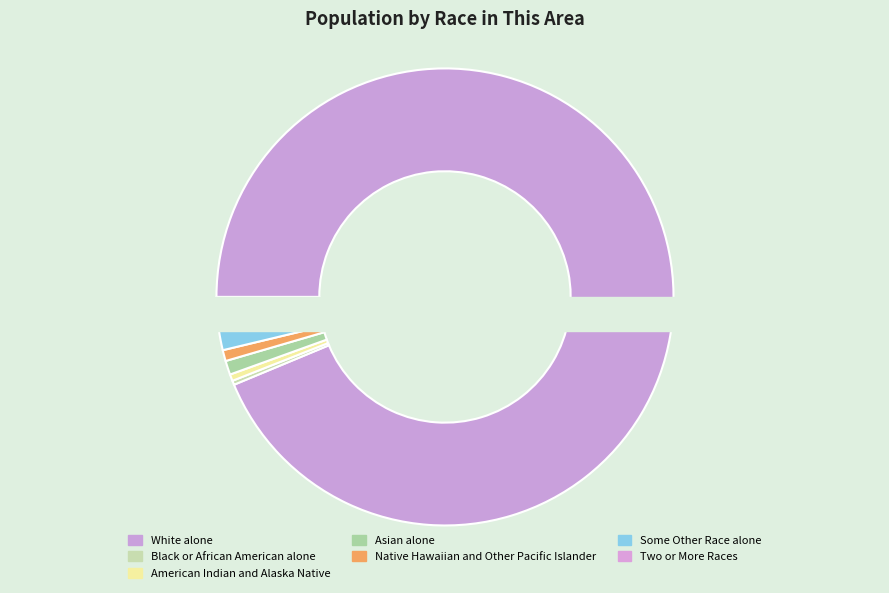

Rank the categories by value from highest to lowest.

White alone, Two or More Races, Some Other Race alone, Asian alone, Native Hawaiian and Other Pacific Islander, American Indian and Alaska Native, Black or African American alone